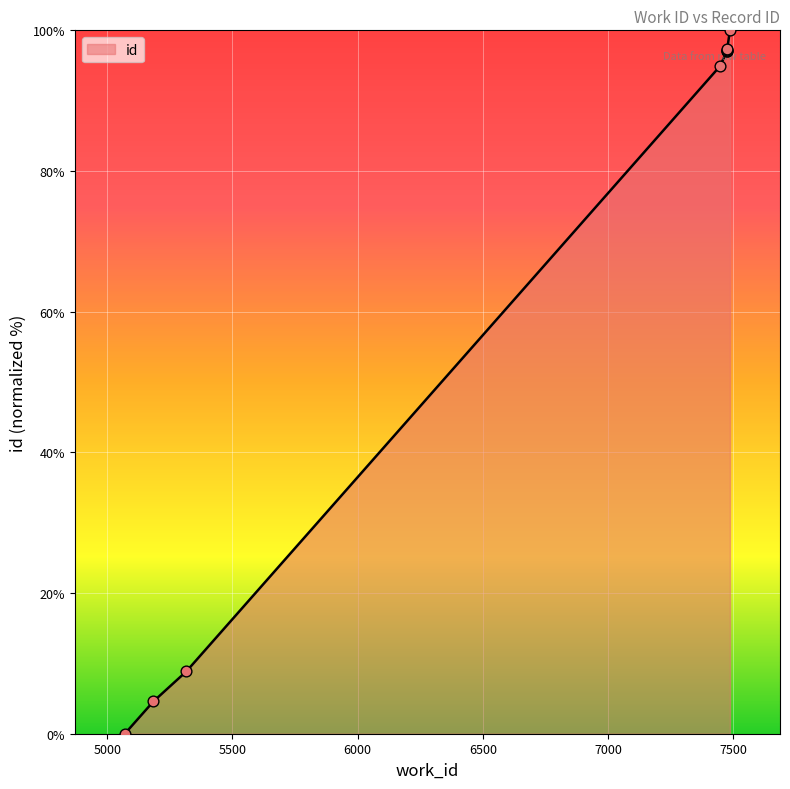

What is the ratio of the value at 5316 to the value at 5184?

1.9